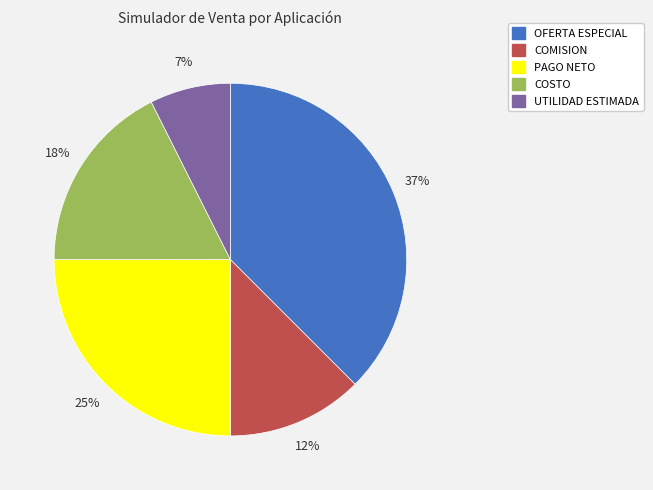

To the nearest percent, what portion does OFERTA ESPECIAL represent?

37%